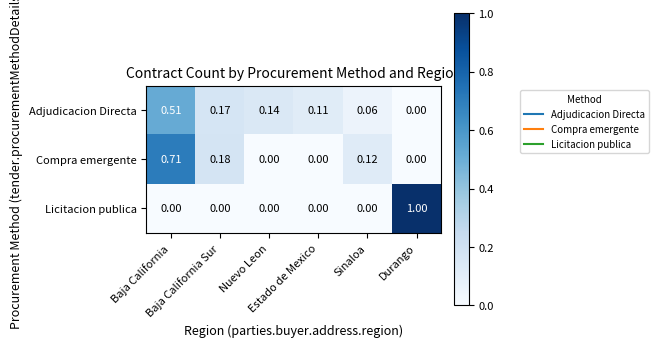

Which series has the largest range (max minus min)?

Licitacion publica